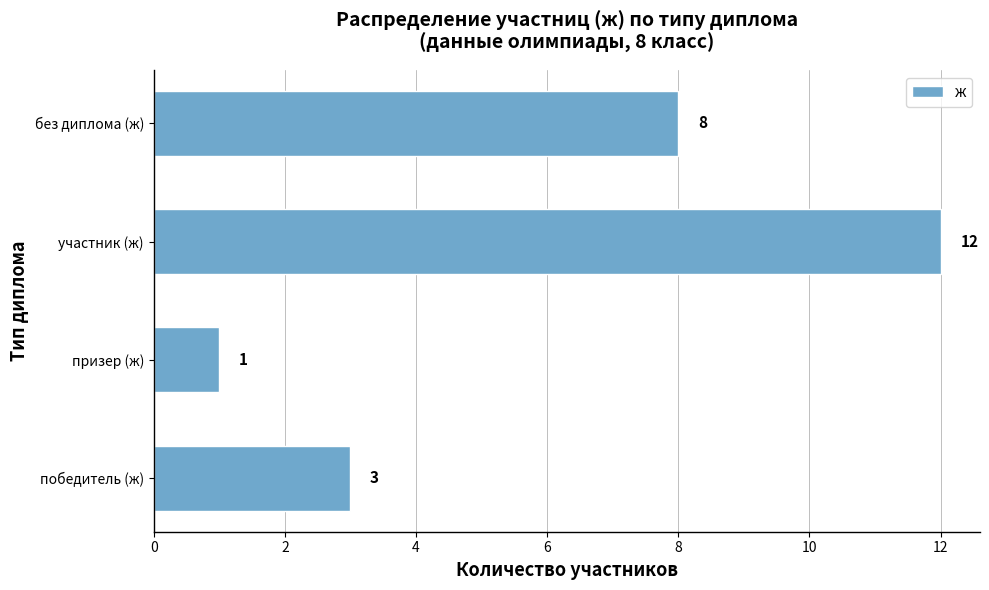

What is the change in value from призер (ж) to без диплома (ж)?

+7